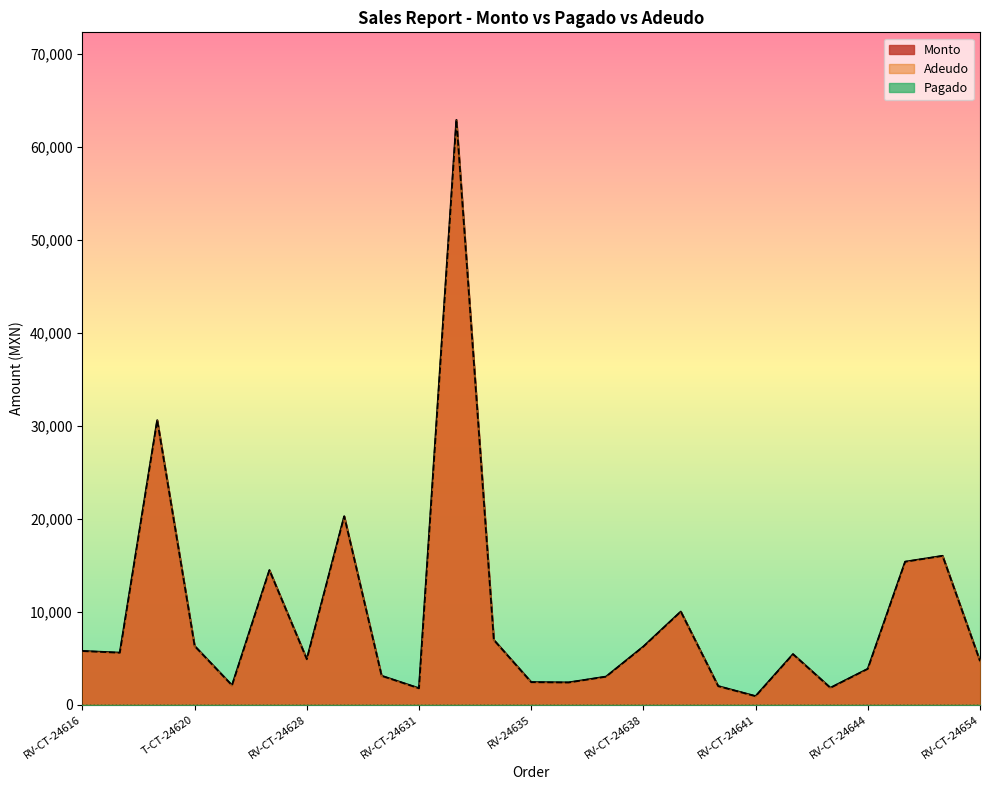

At which label does Adeudo first exceed 5420?

RV-CT-24616